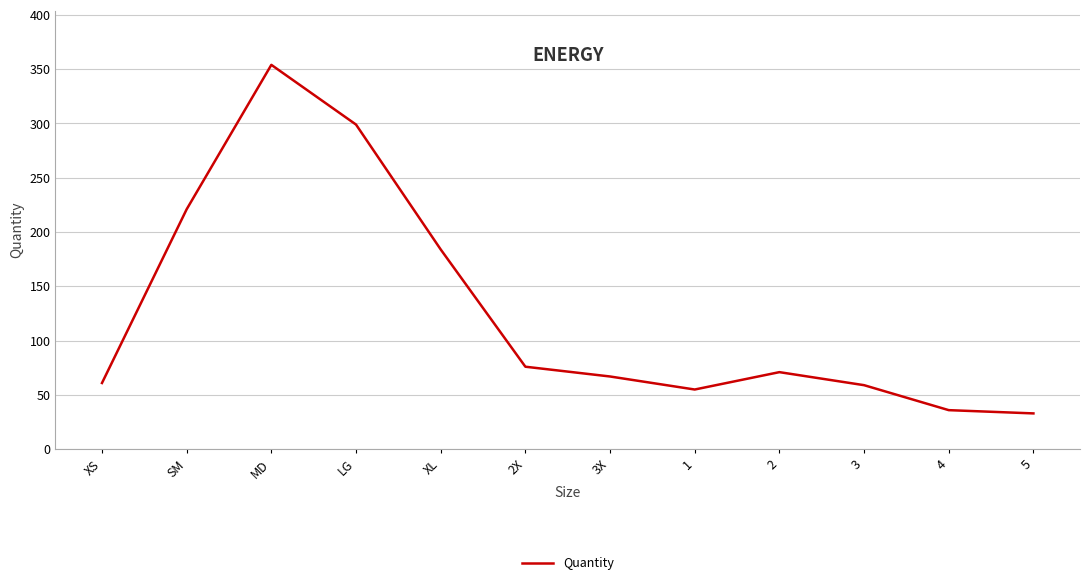

The chart shows a value of 288 at XL. True or false?

False